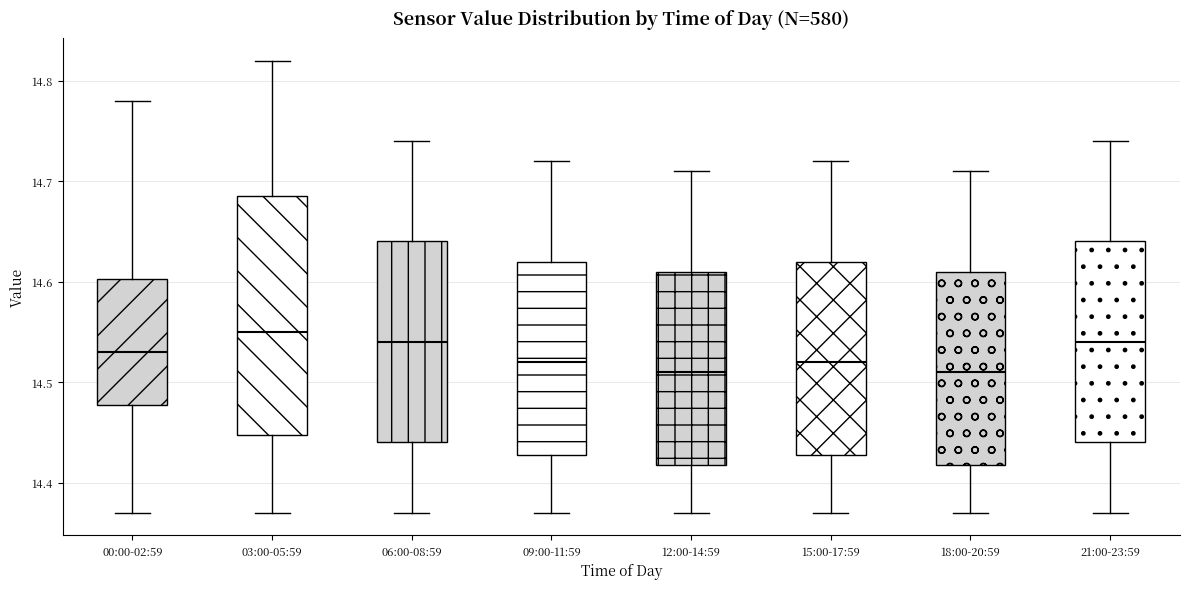

Which box is the tallest, from its lower edge to its upper edge?

03:00-05:59